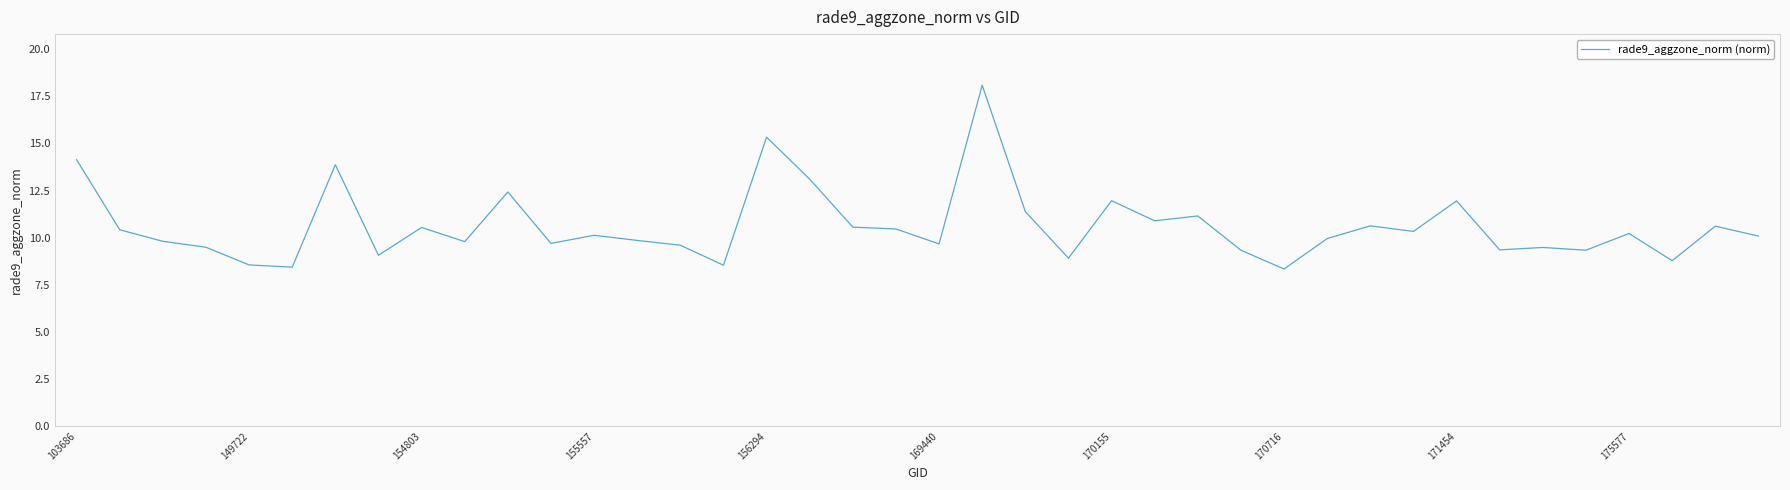

What is the maximum value shown in the chart?

18.1